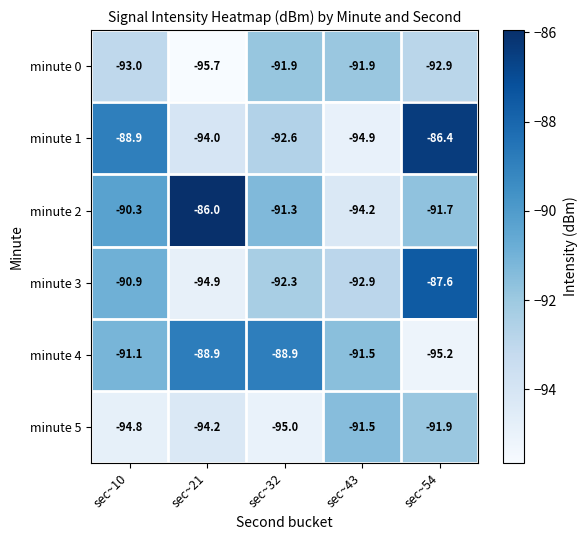

List the series in order of their peak value, highest first.

minute 2, minute 1, minute 3, minute 4, minute 5, minute 0